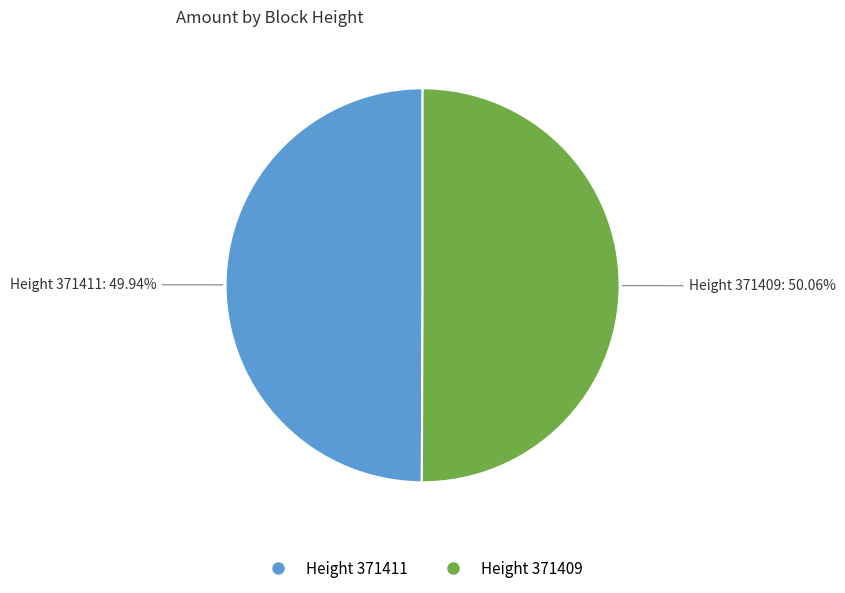

Which slice is the smallest?

371411